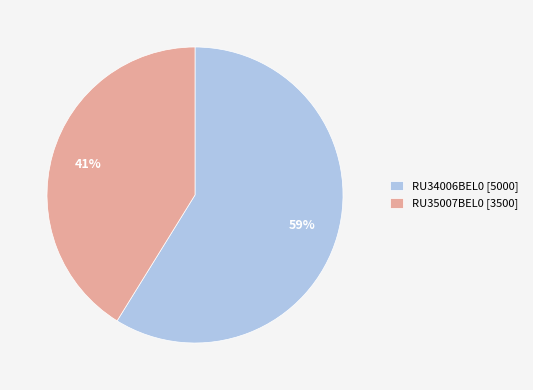

True or false: RU35007BEL0 accounts for 28% of the total.

False